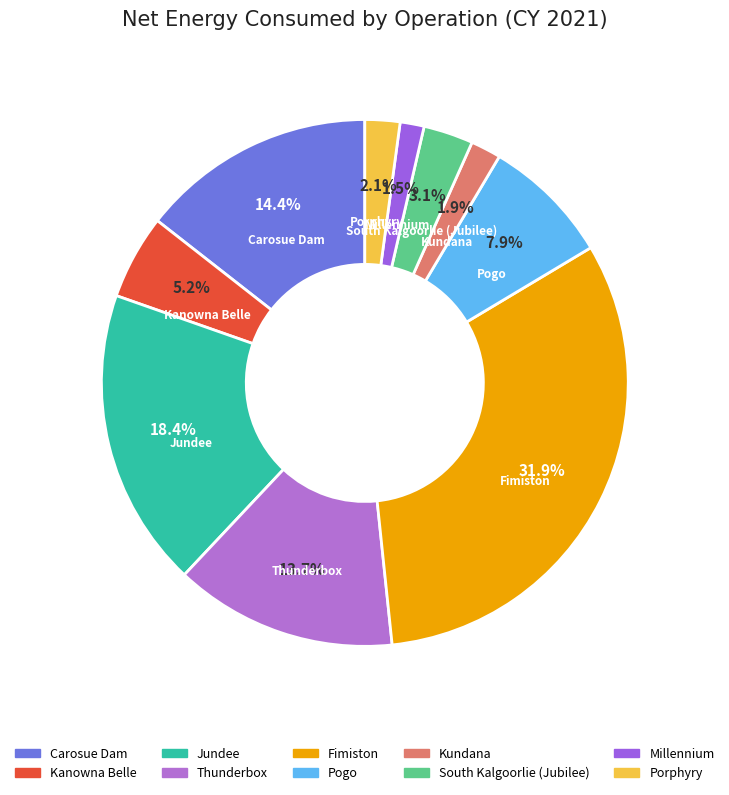

Is it true that Jundee is 18% of the pie?

True